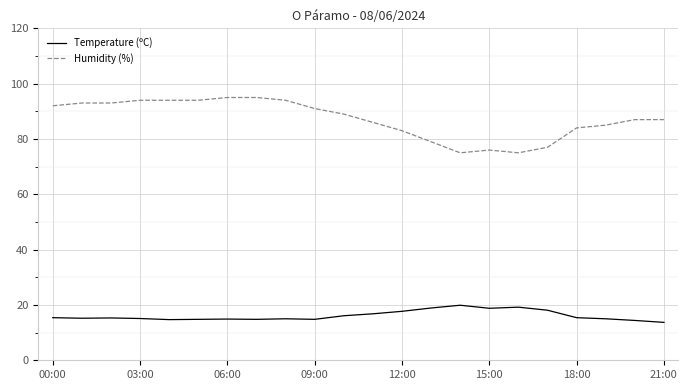

Which series has the largest range (max minus min)?

Humidity (%)